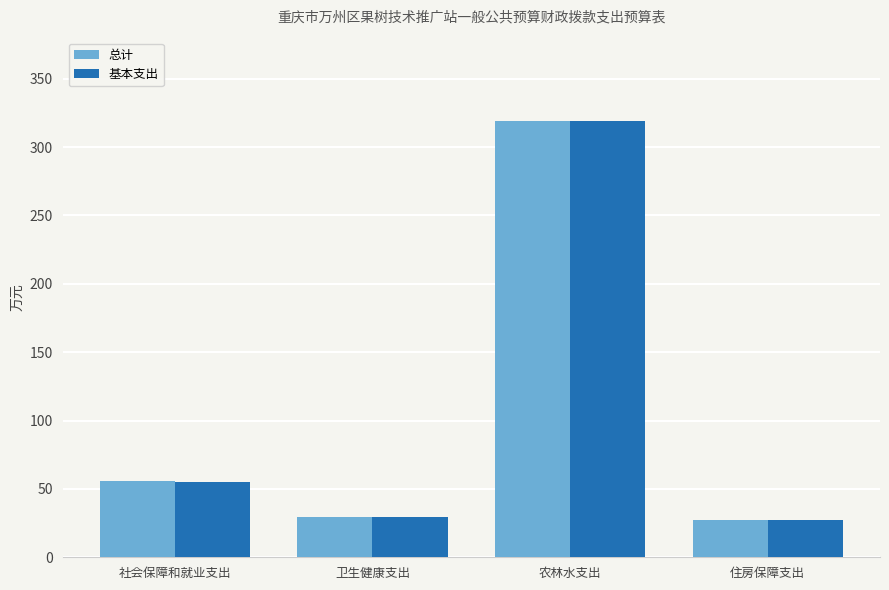

The 基本支出 series shows 49.8 at 卫生健康支出. True or false?

False